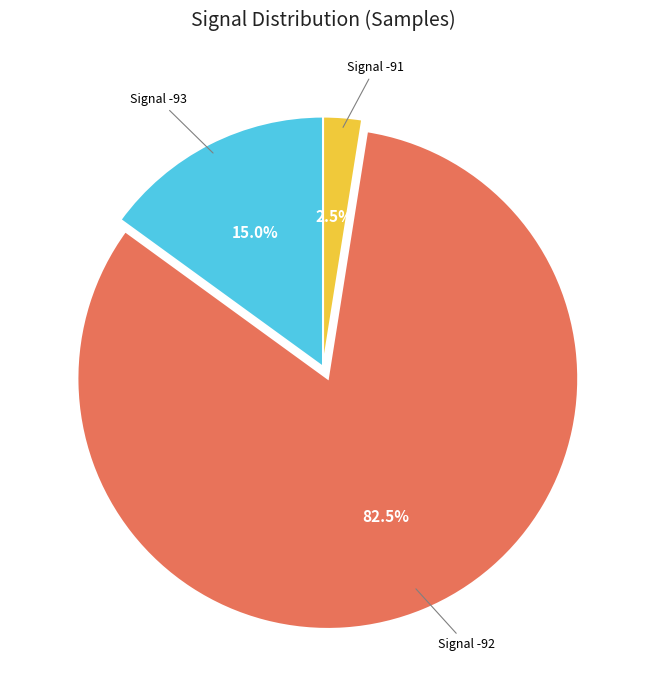

To the nearest percent, what is the average slice percentage?

33%